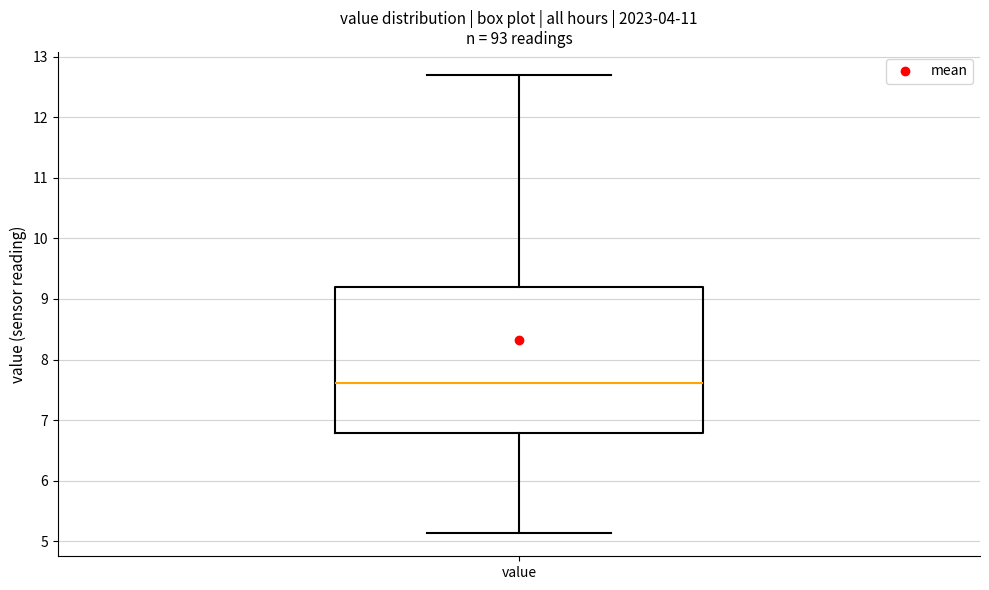

Transcribe this box plot: give where the median line is, the range the box spans, and where the two whiskers end, as read against the y-axis. The values are not printed on the chart, so give them approximately, as read against the axis.

median 7.6, box 6.8 to 9.2, whiskers 5.1 to 12.7